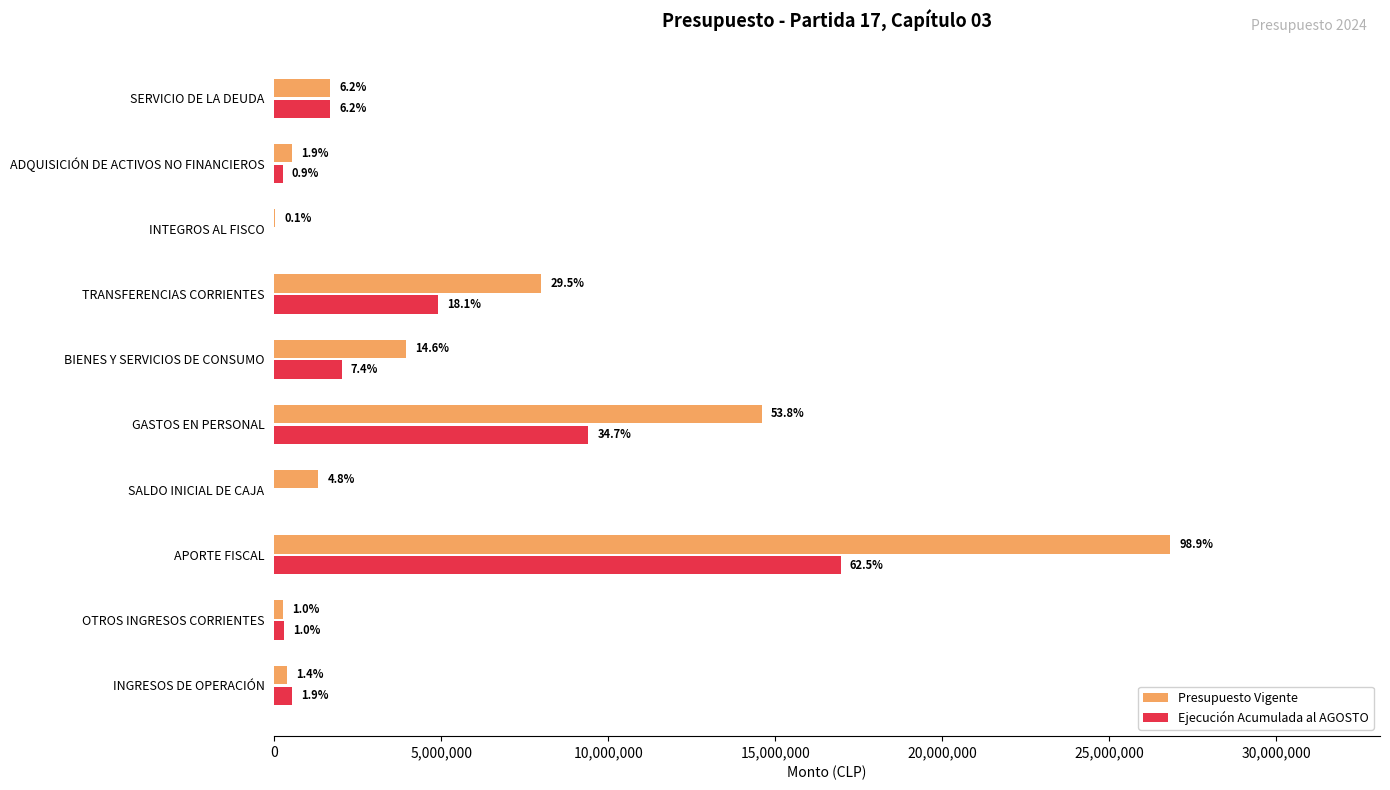

What are all the series names shown in the legend?

Presupuesto Vigente, Ejecución Acumulada al AGOSTO